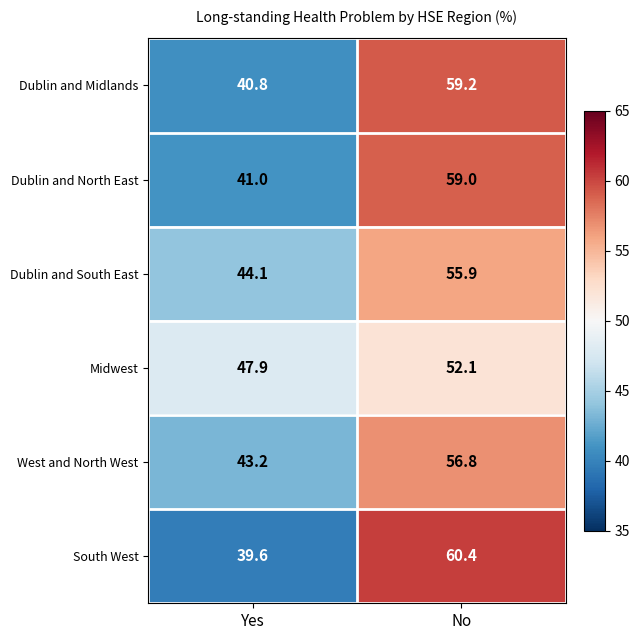

Rank the series by their maximum value, from highest to lowest.

South West, Dublin and Midlands, Dublin and North East, West and North West, Dublin and South East, Midwest